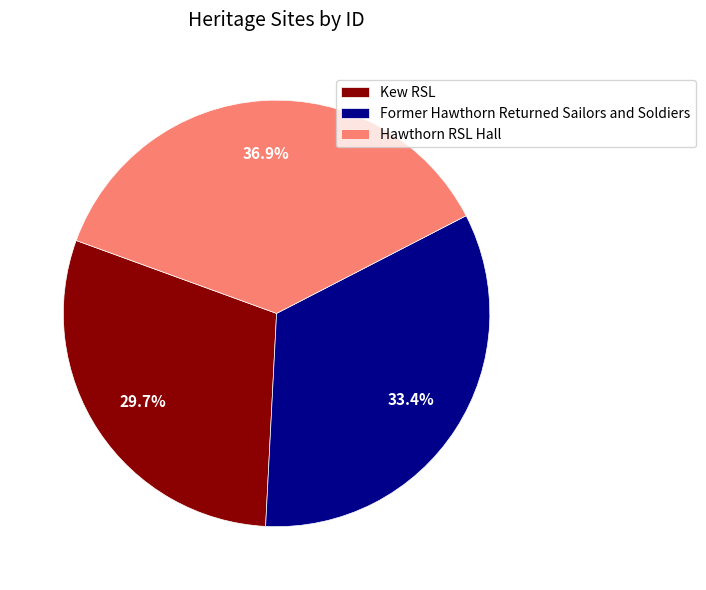

What percentage do Former Hawthorn Returned Sailors and Soldiers and Kew RSL together represent?

63.1%